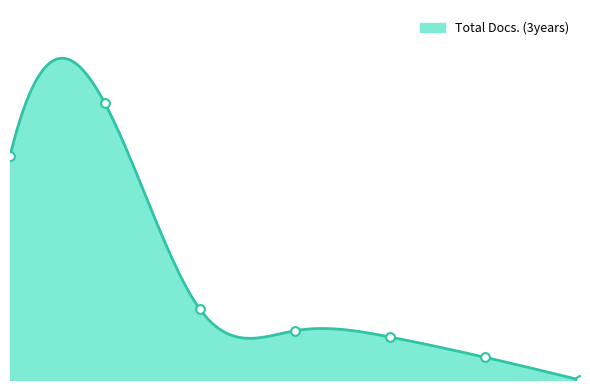

Between 7 and 6, which is larger?

6